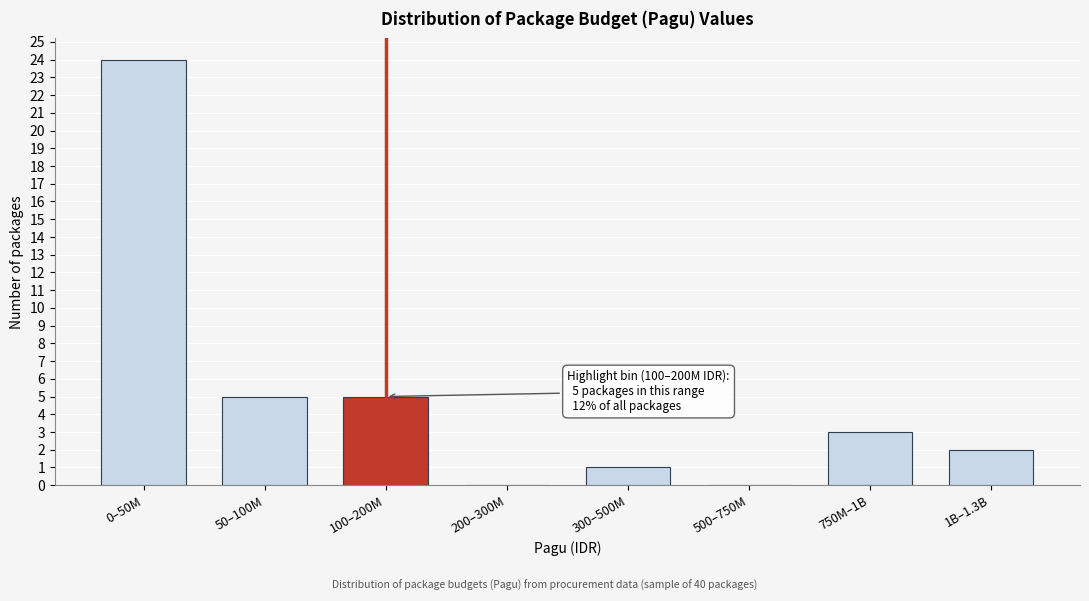

Reading left to right, transcribe all the data shown in this chart.

0–50M=24	50–100M=5	100–200M=5	200–300M=0	300–500M=1	500–750M=0	750M–1B=3	1B–1.3B=2